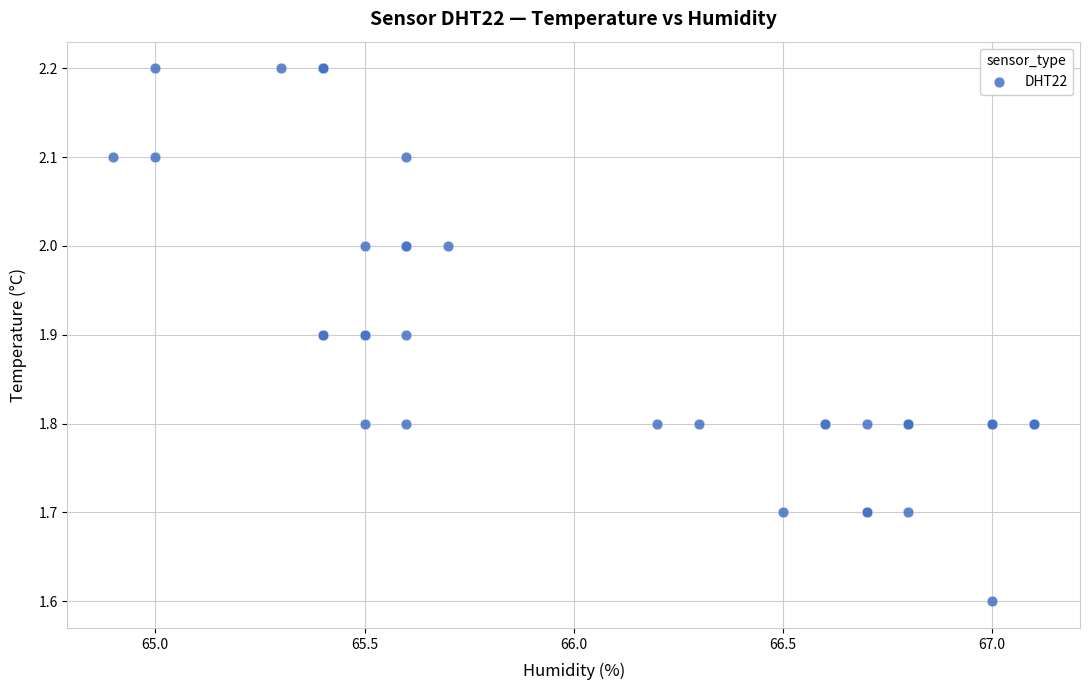

What Y value in the scatter plot is closest to 1?

1.6